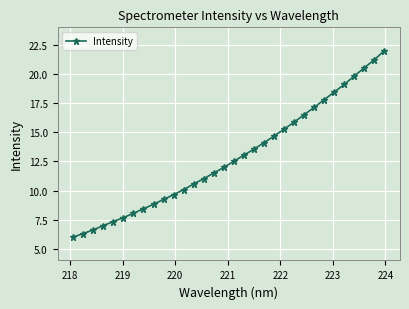

Does the chart display data point markers on the line(s)?

Yes